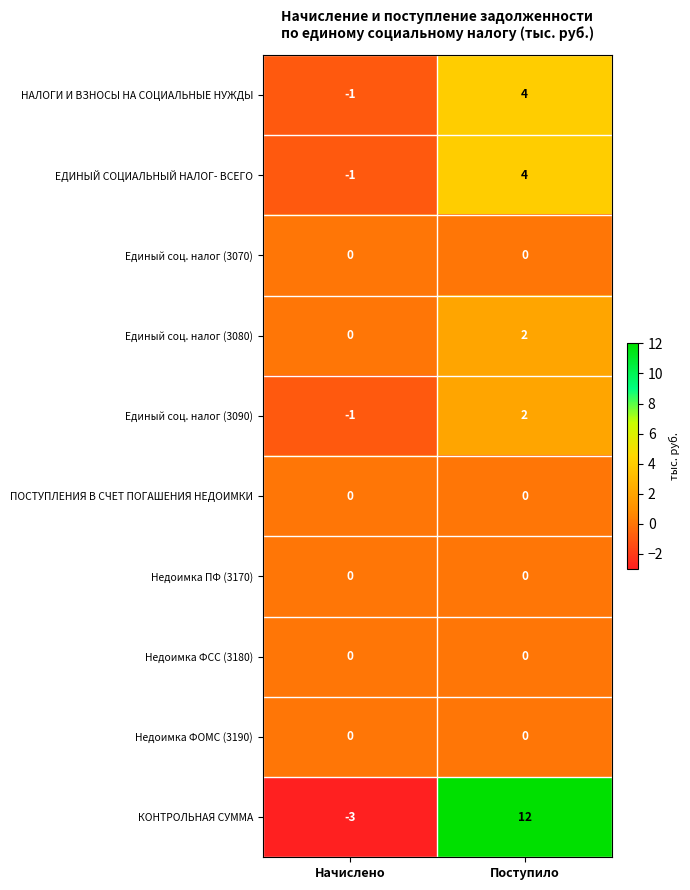

Which label corresponds to the smallest value in the chart?

Начислено